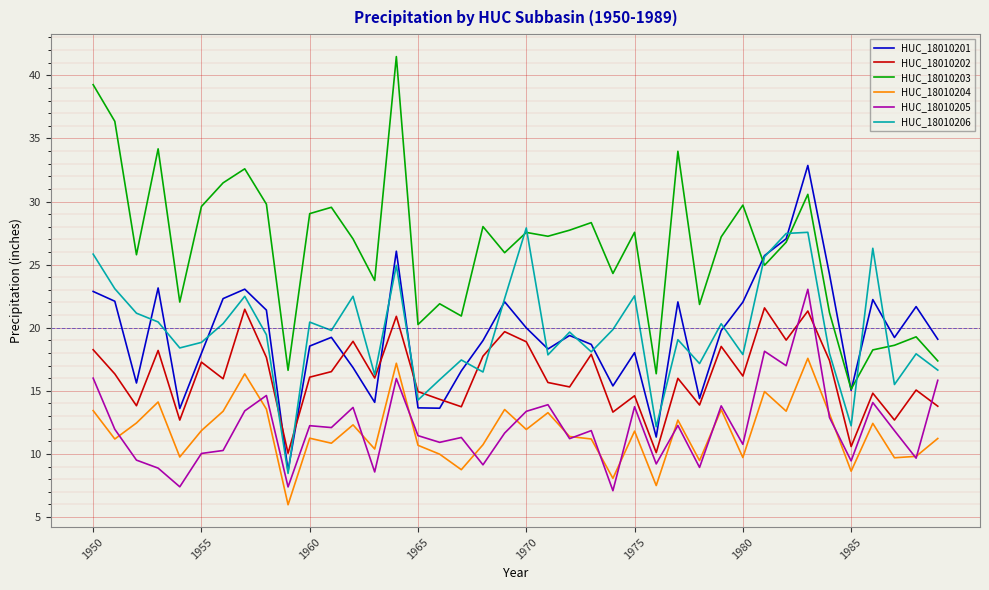

Is this an area chart (filled region under the line)?

No